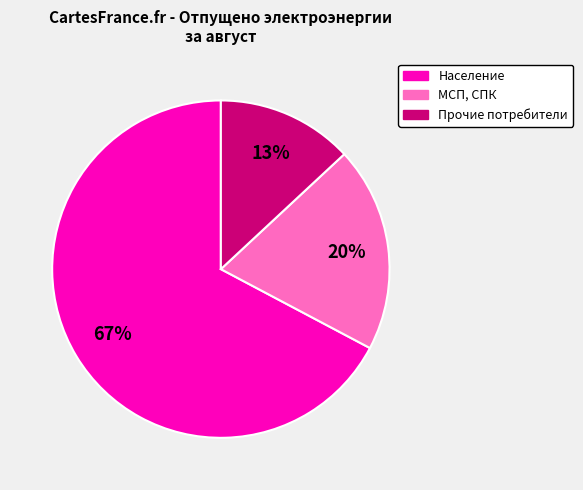

To the nearest percent, what is the average slice percentage?

33%